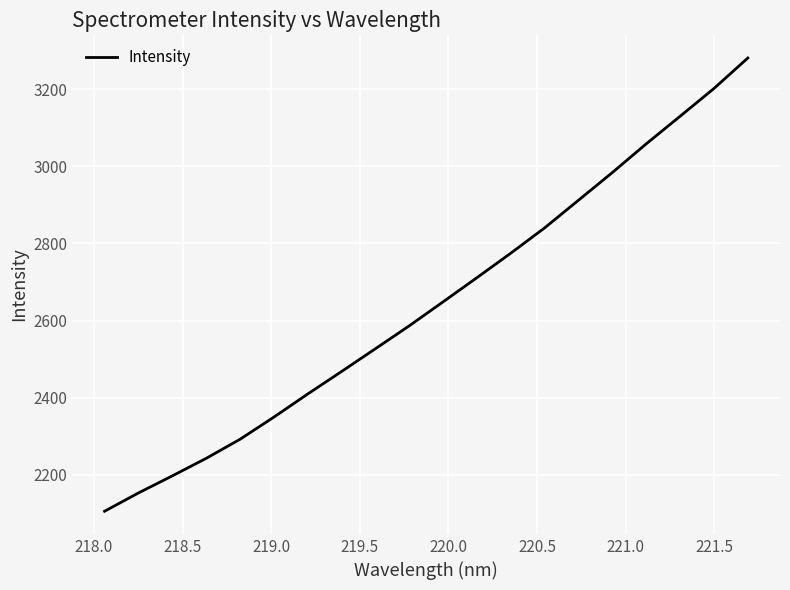

What is the smallest value displayed?

2105.9